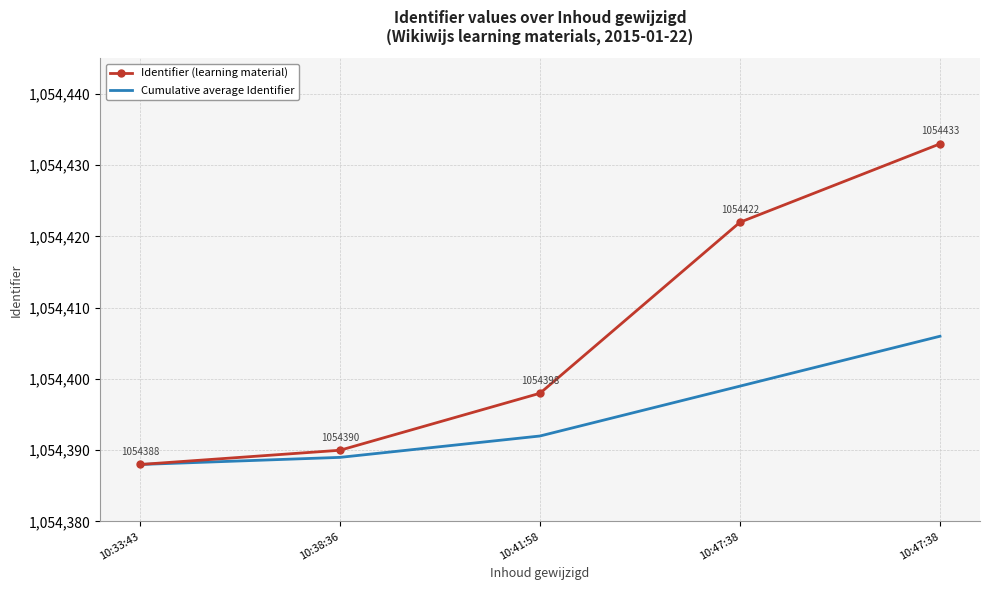

What are all the series names shown in the legend?

Identifier (learning material), Cumulative average Identifier